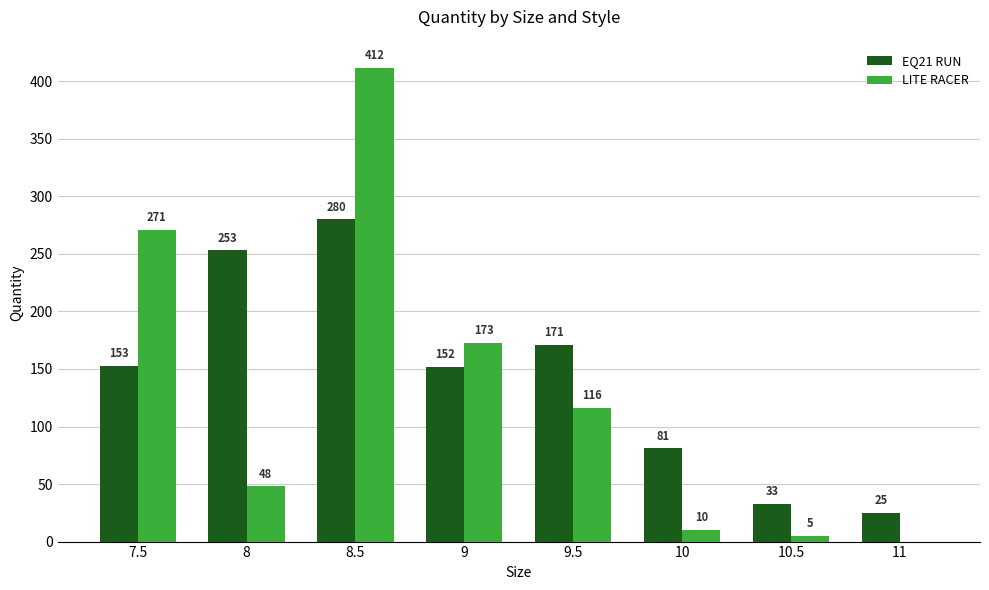

Are the bars horizontal?

No